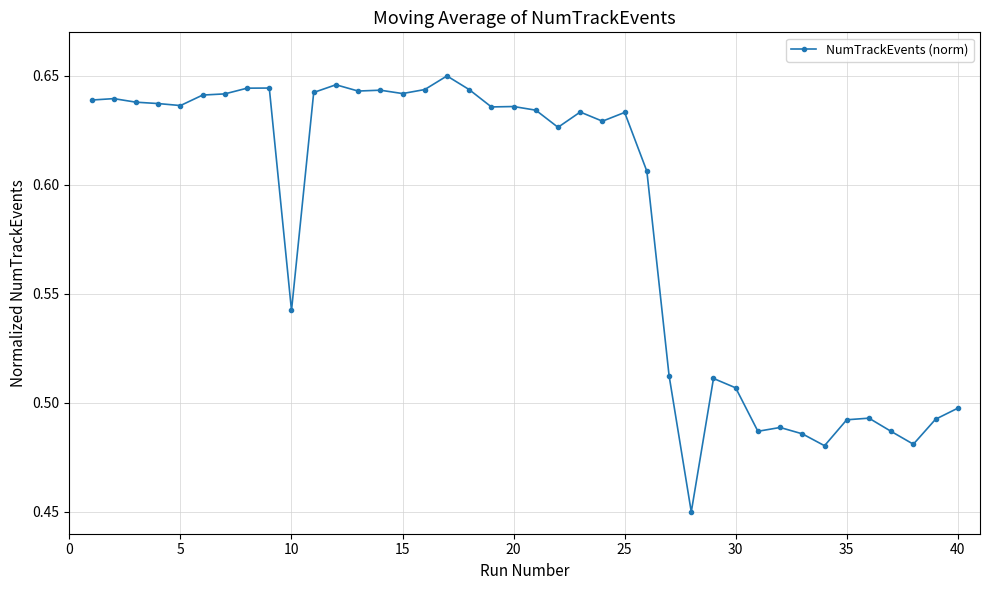

Count the values in the range 0 to 1.

40